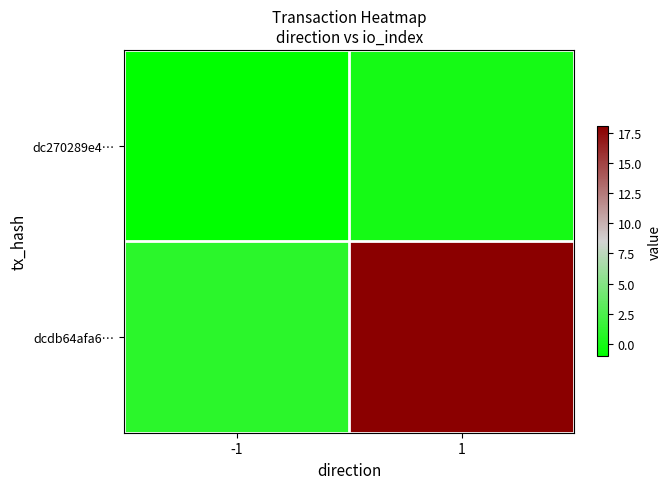

At which category is the sum across all series the highest?

1